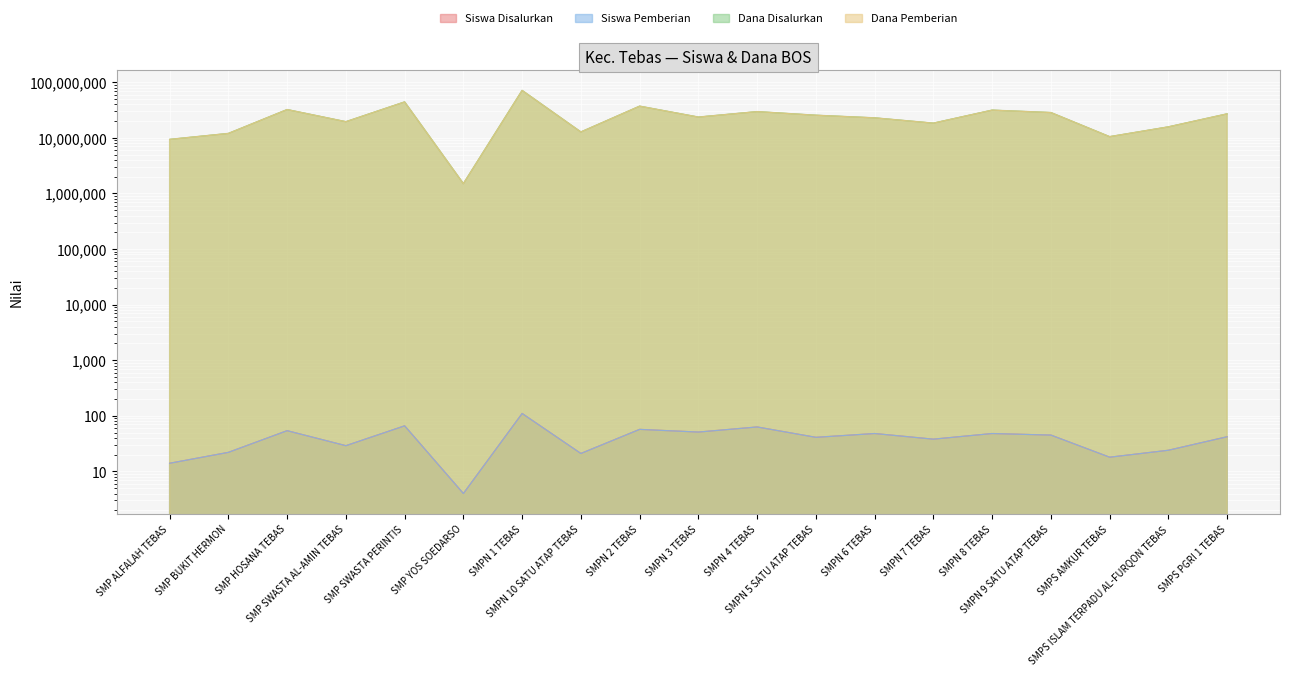

At which label is Dana Pemberian closest to 36375000?

SMPN 2 TEBAS